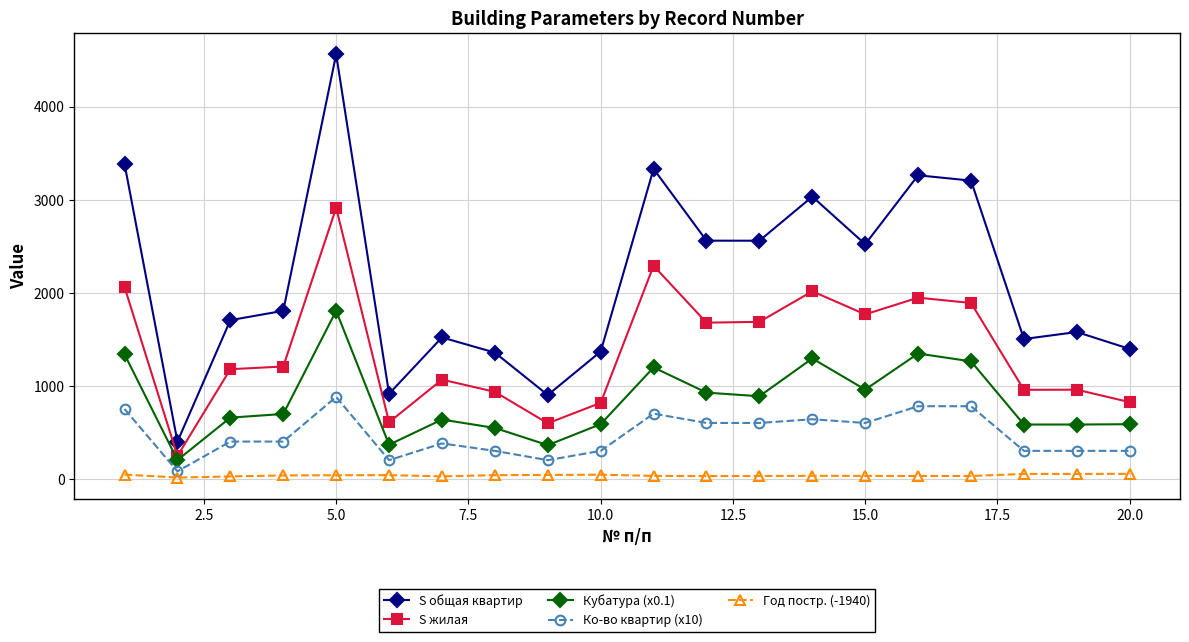

What is the maximum value shown in the chart?

4564.3